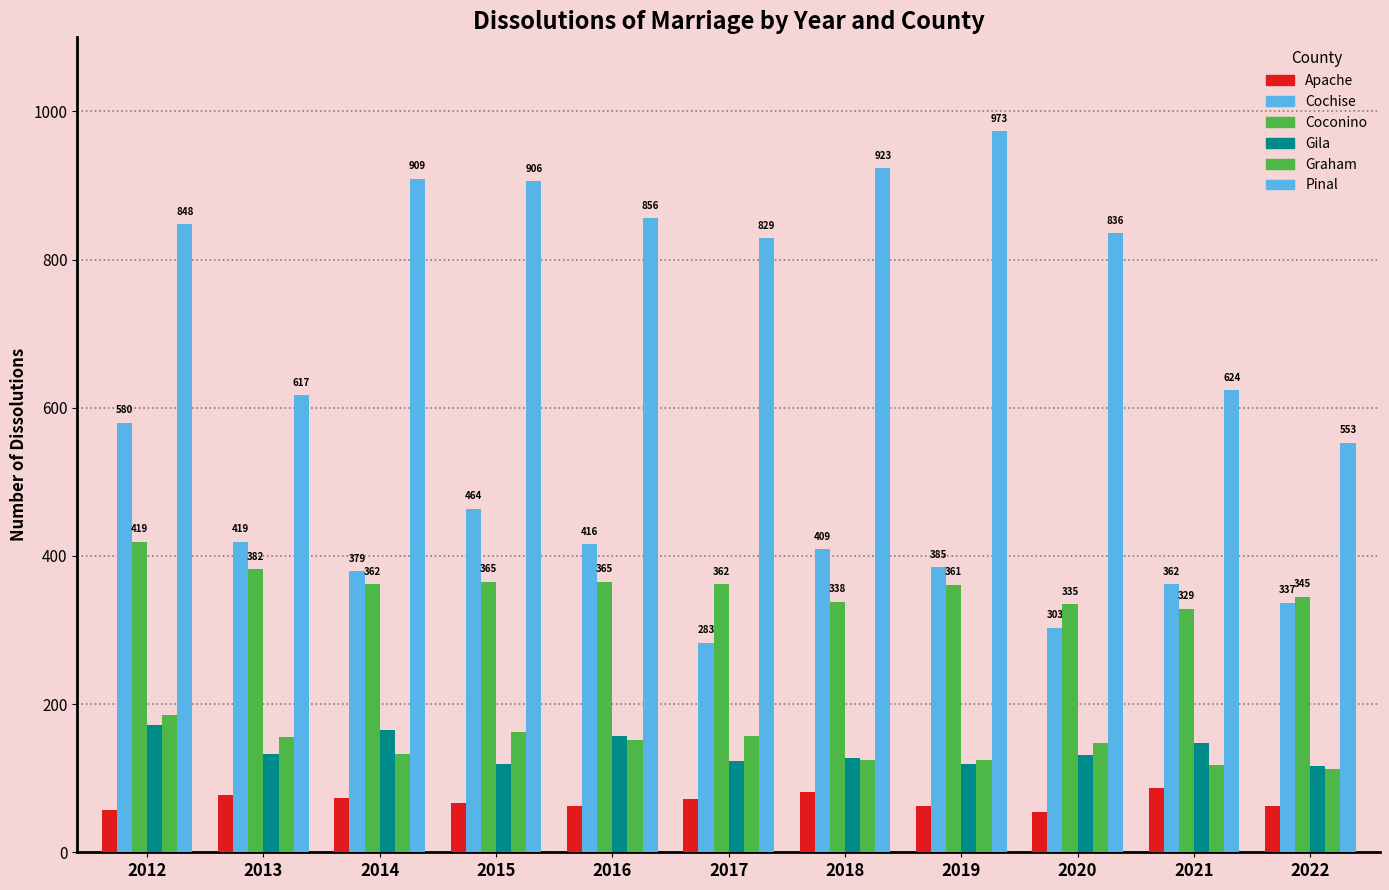

Which category has the lowest value in the Apache series?

2020